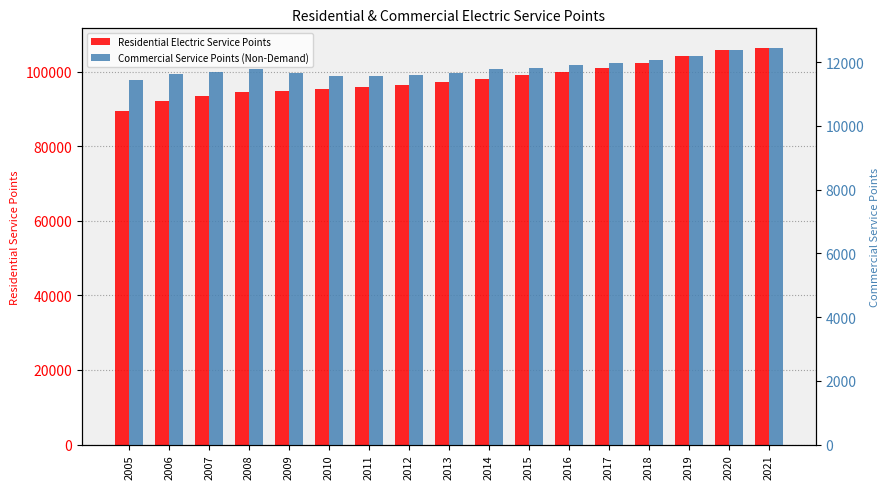

Rank the categories by Residential Electric Service Points value from highest to lowest.

2021, 2020, 2019, 2018, 2017, 2016, 2015, 2014, 2013, 2012, 2011, 2010, 2009, 2008, 2007, 2006, 2005